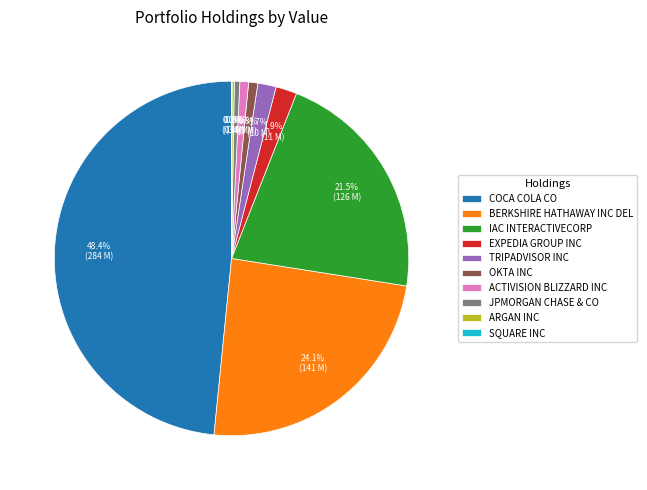

What is the largest slice in the pie chart?

COCA COLA CO